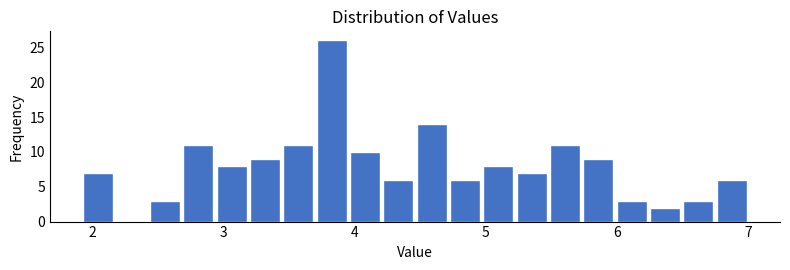

Around what value on the x-axis is the tallest bar? Give the approximate position of its centre, as read against the axis.

3.8